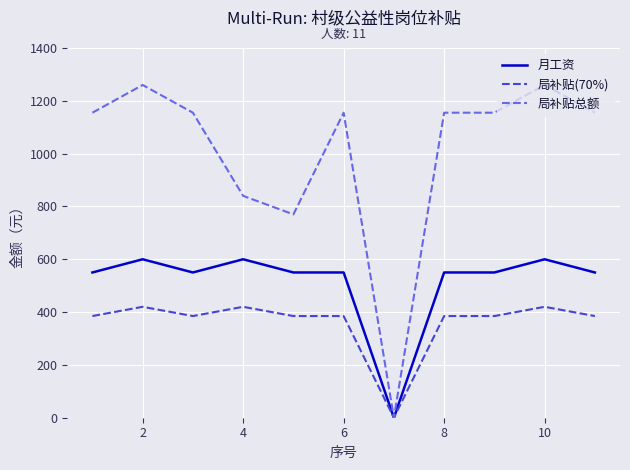

Reading right to left, list all the values displayed in this chart.

月工资: 550	600	550	550	0	550	550	600	550	600	550
局补贴(70%): 385	420	385	385	0	385	385	420	385	420	385
局补贴总额: 1155	1260	1155	1155	0	1155	770	840	1155	1260	1155